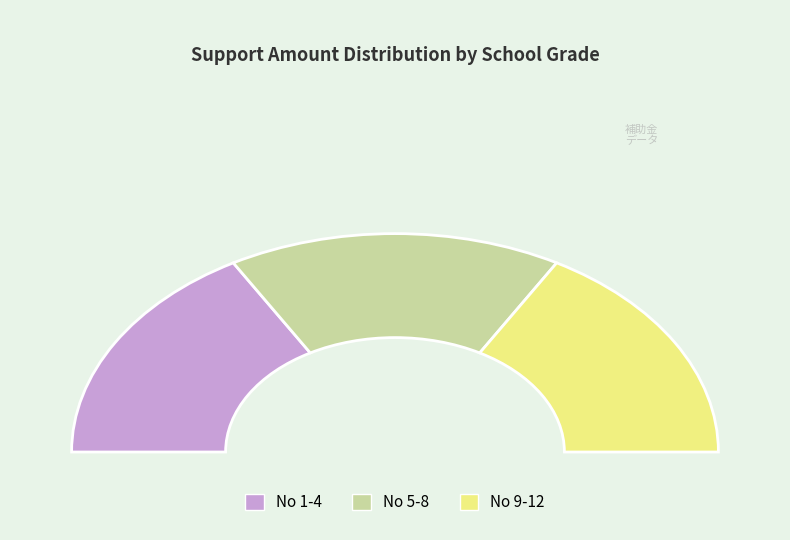

Is it true that 12 is 15% of the pie?

True